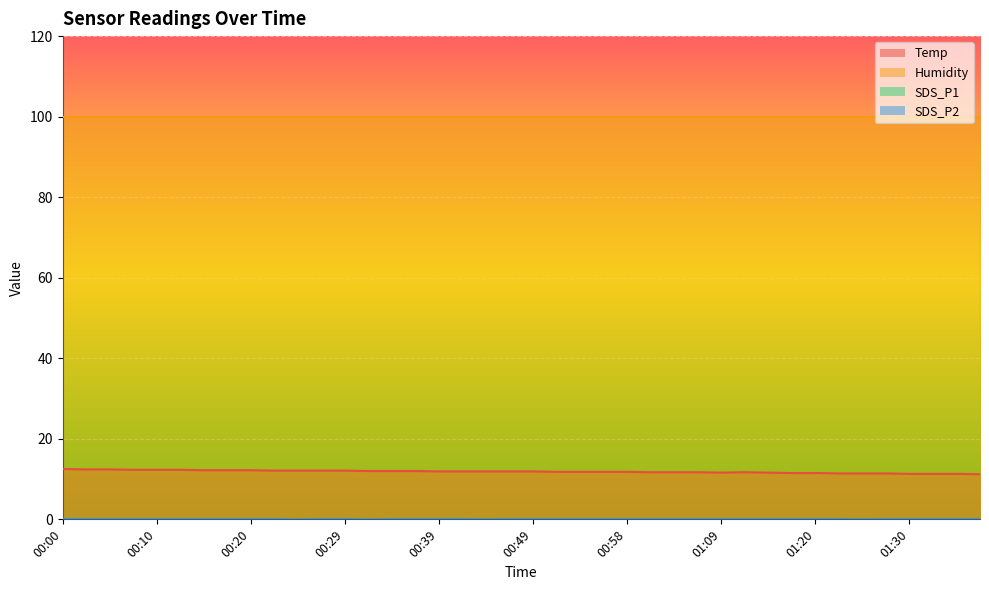

Which category has the highest value across all series?

00:00